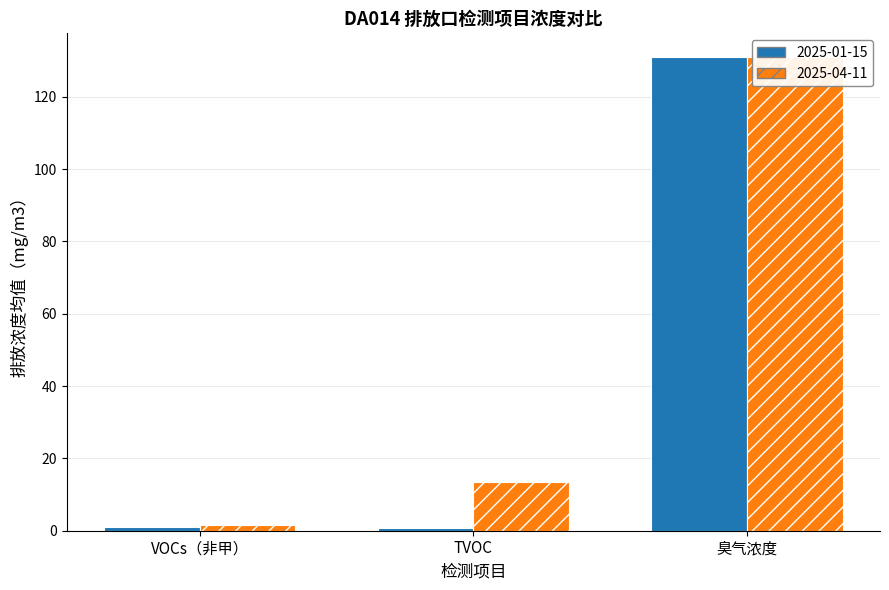

What position from the left is 臭气浓度?

3